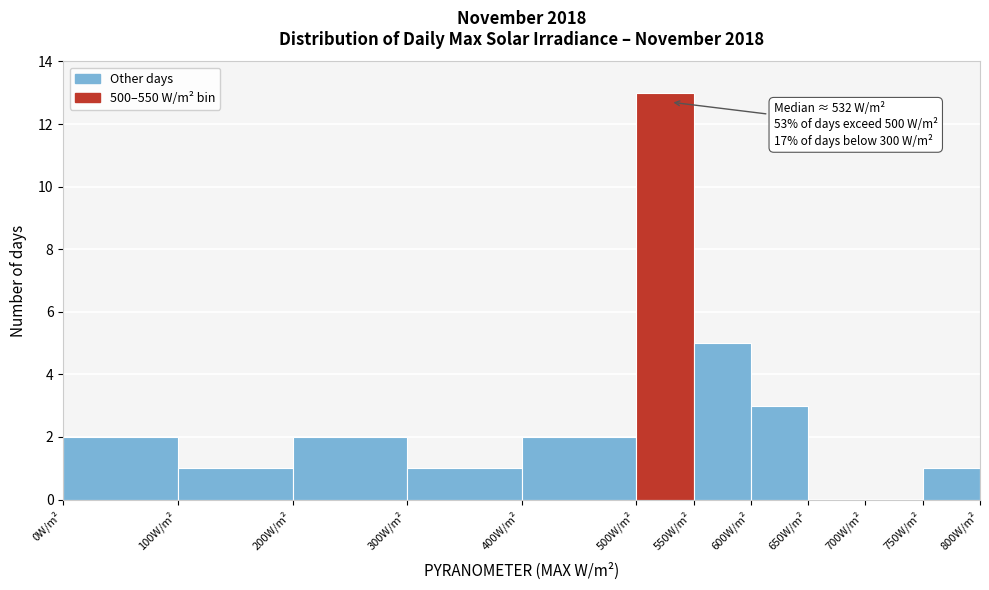

Which range on the x-axis has the tallest bar?

500 to 550